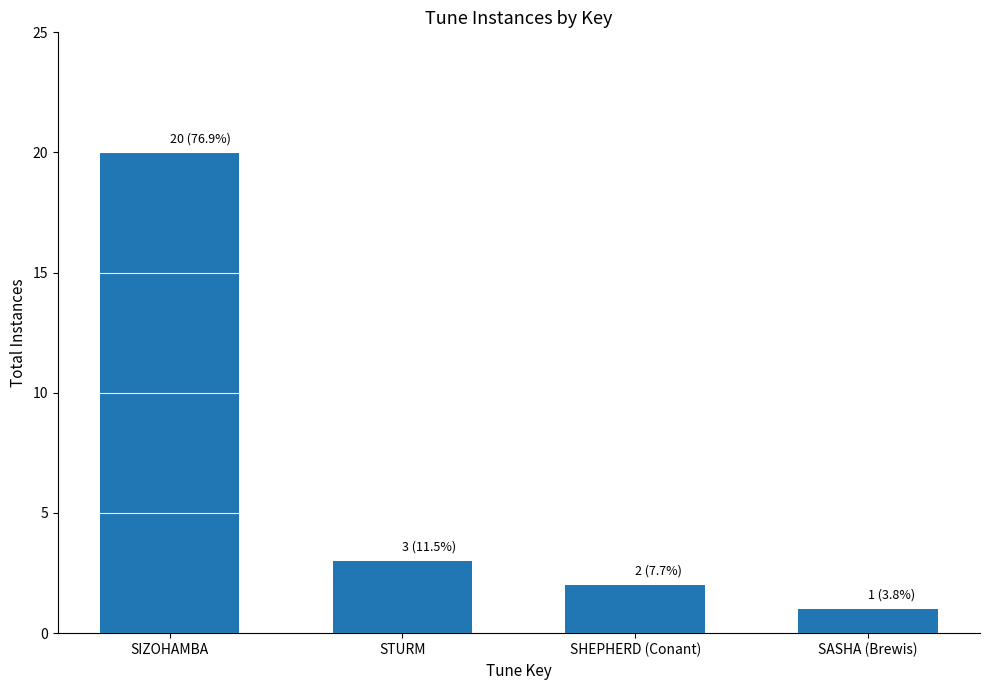

Rank the categories by value from lowest to highest.

SASHA (Brewis), SHEPHERD (Conant), STURM, SIZOHAMBA